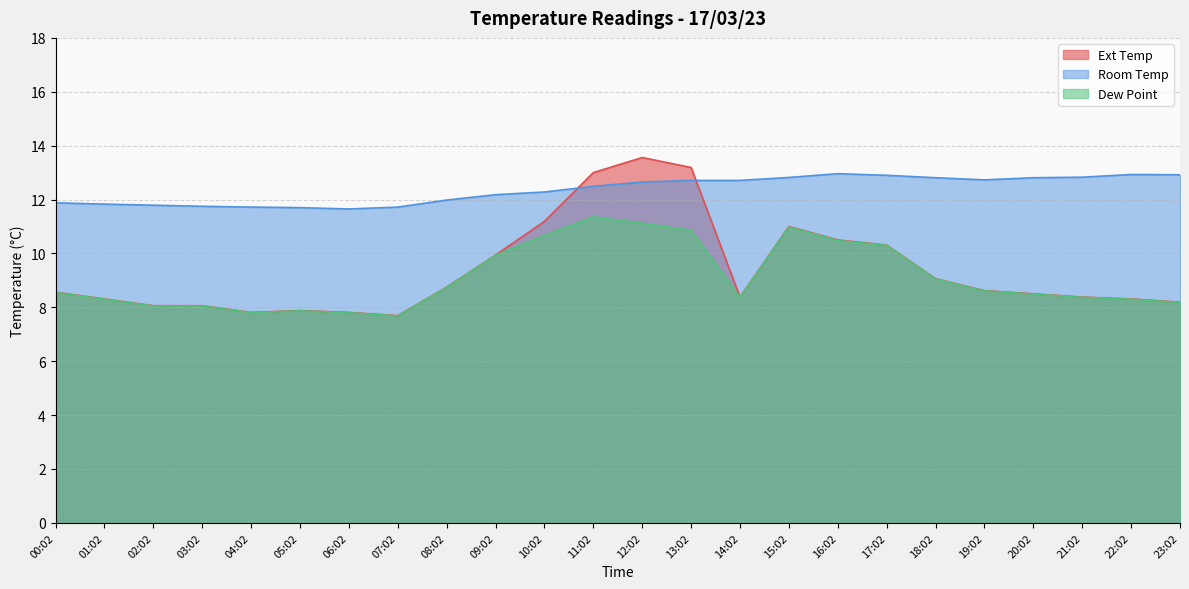

Rank the categories by Ext Temp value from lowest to highest.

07:02, 04:02, 06:02, 05:02, 02:02, 03:02, 23:02, 01:02, 22:02, 14:02, 21:02, 20:02, 00:02, 19:02, 08:02, 18:02, 09:02, 17:02, 16:02, 15:02, 10:02, 11:02, 13:02, 12:02